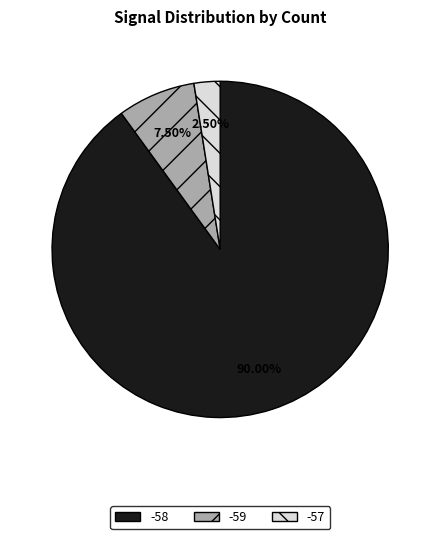

To the nearest percent, what is the combined percentage of -58 and -57?

92%